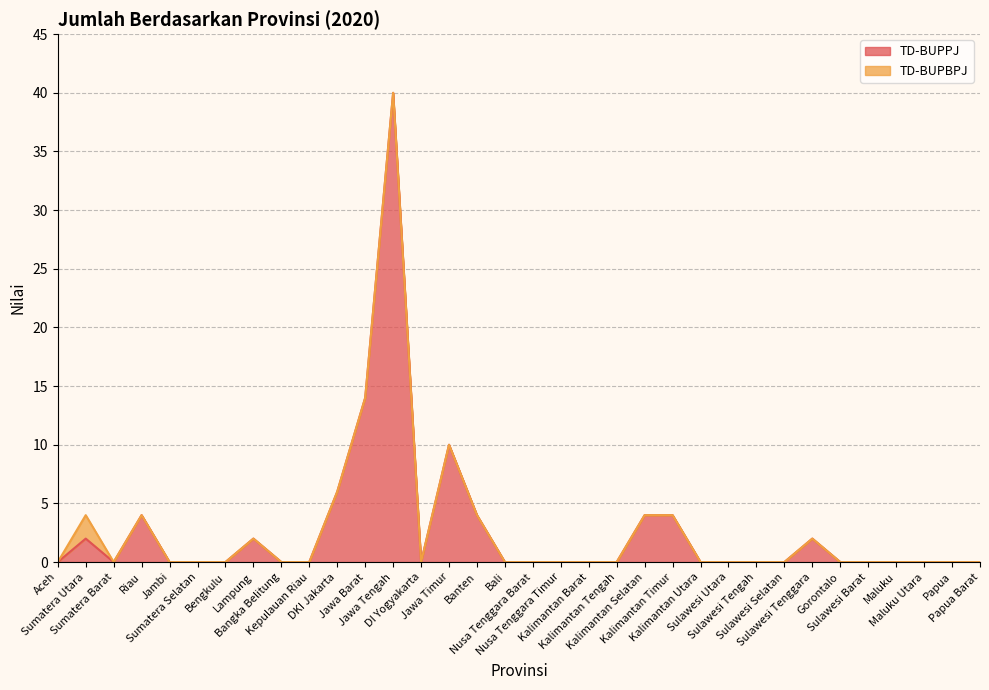

How many points are lower than both their immediate neighbors (excluding endpoints)?

2